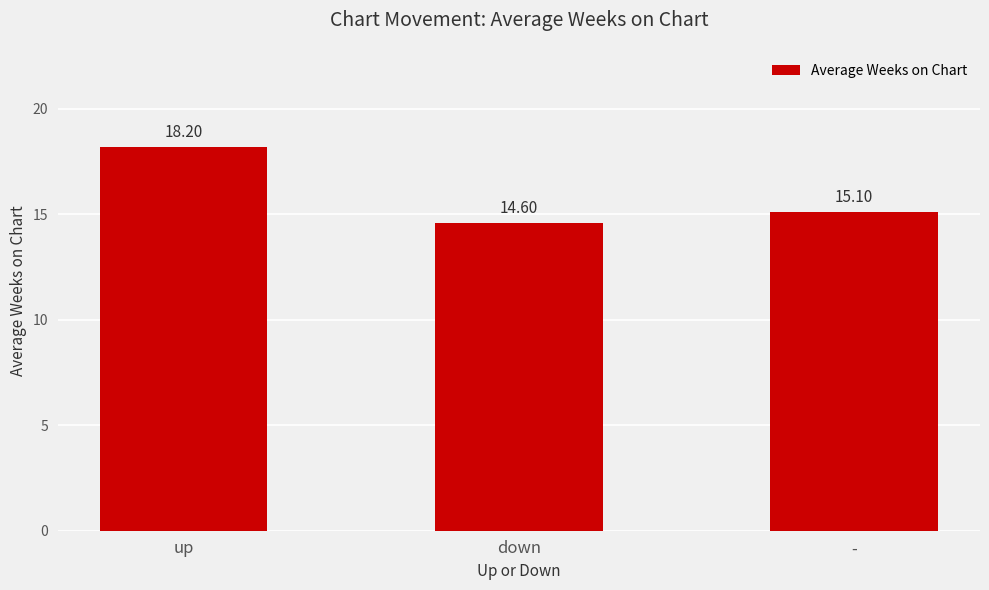

What is the value of the 1st bar from the left?

18.2